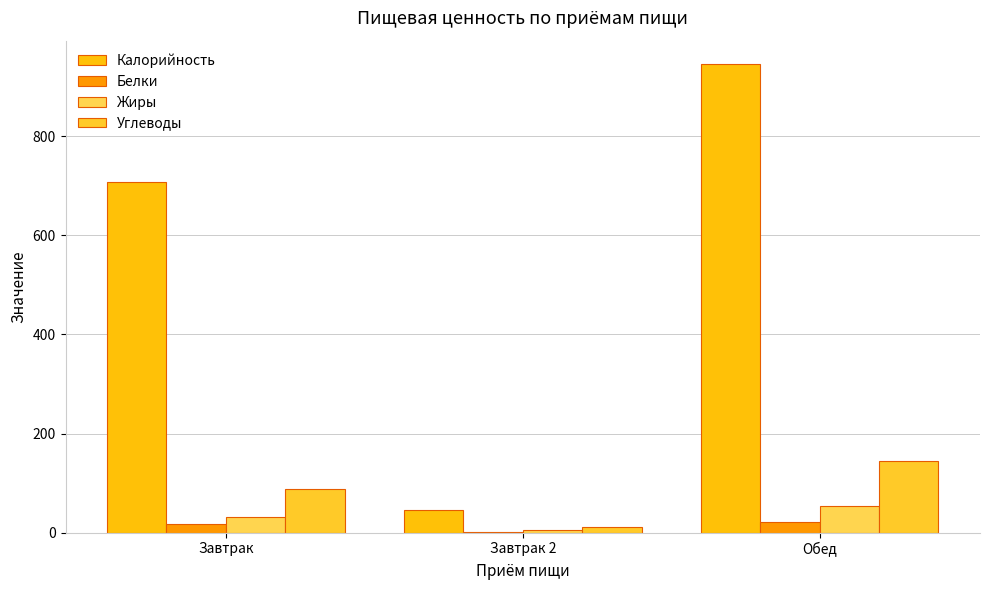

Are the bars grouped side by side (vs. stacked)?

Yes